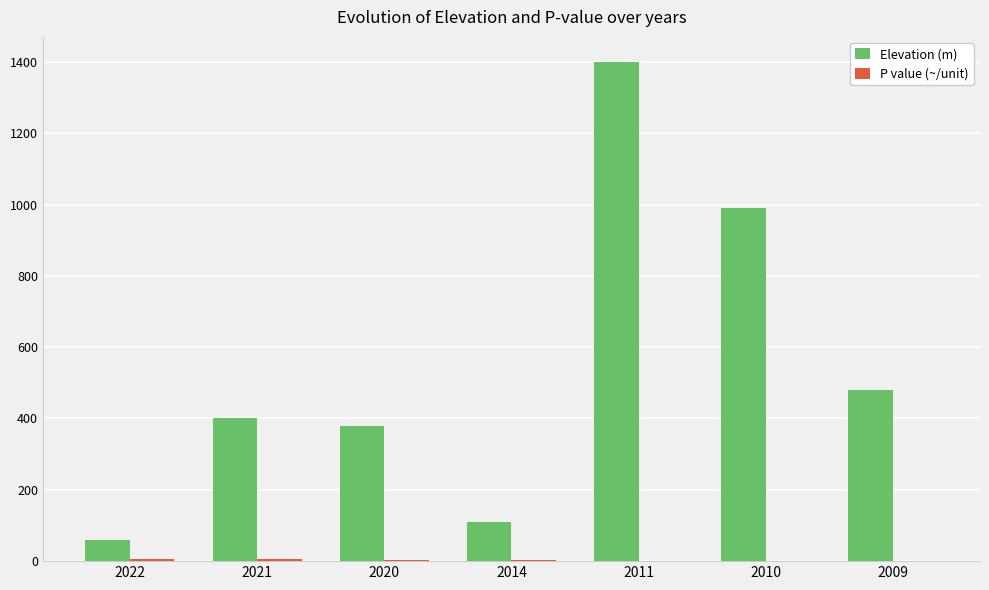

Which series changed the most between 2014 and 2009?

Elevation (m)